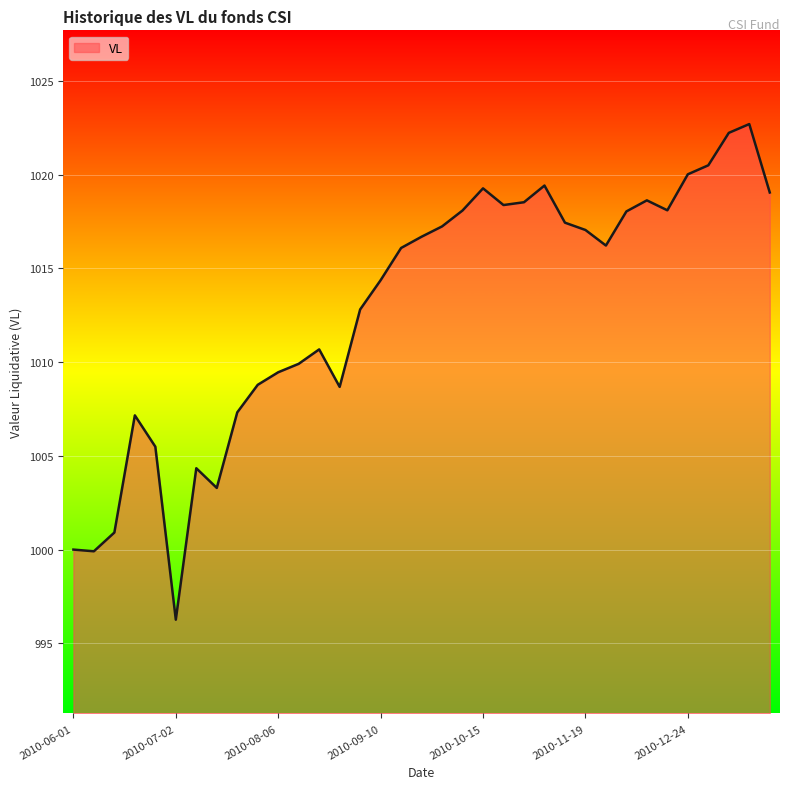

What is the minimum value shown in the chart?

996.3